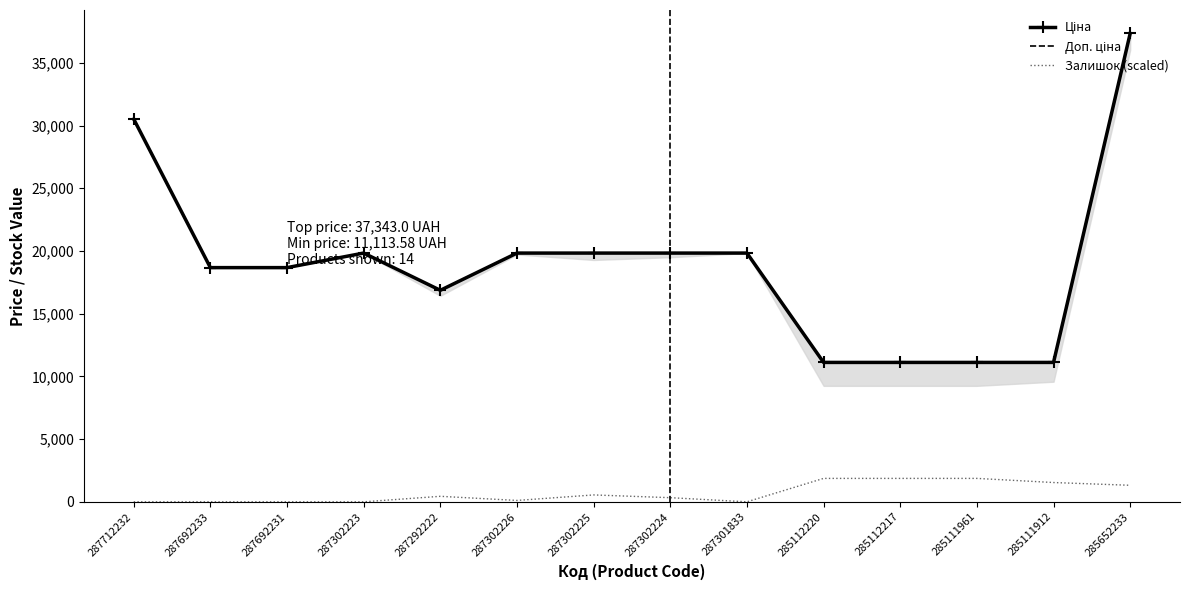

What is the total value across all series at 287712232?

61024.7